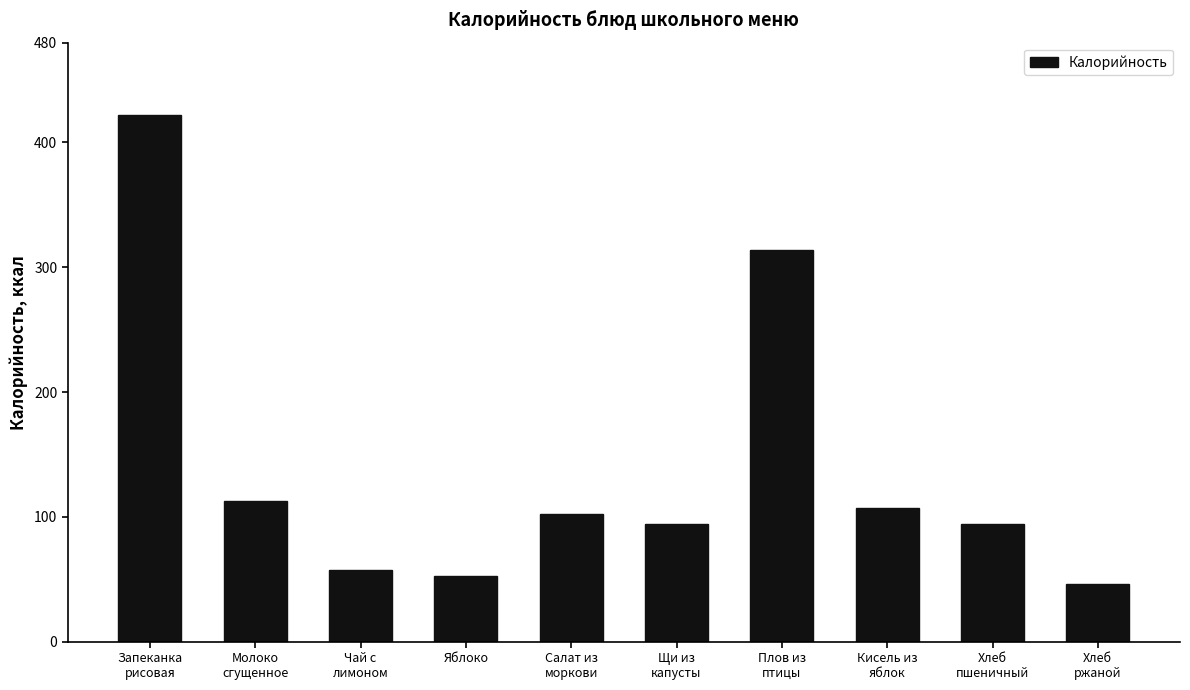

What is the difference between the maximum and second lowest values?

369.2